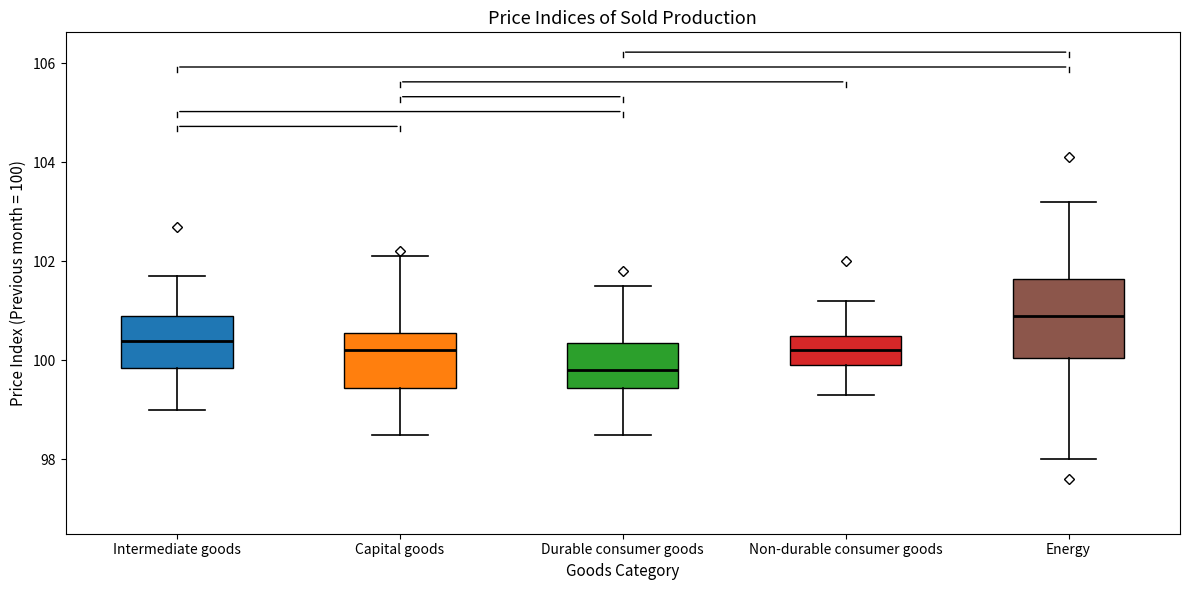

Reading left to right, transcribe this box plot: for each box, give where its median line is, the range the box spans, and where its two whiskers end, as read against the y-axis. The values are not printed on the chart, so give them approximately, as read against the axis.

Intermediate goods: median 100.4, box 99.8 to 101.0, whiskers 99.0 to 101.8
Capital goods: median 100.2, box 99.4 to 100.6, whiskers 98.6 to 102.2
Durable consumer goods: median 99.8, box 99.4 to 100.4, whiskers 98.6 to 101.6
Non-durable consumer goods: median 100.2, box 100.0 to 100.6, whiskers 99.4 to 101.2
Energy: median 101.0, box 100.0 to 101.6, whiskers 98.0 to 103.2